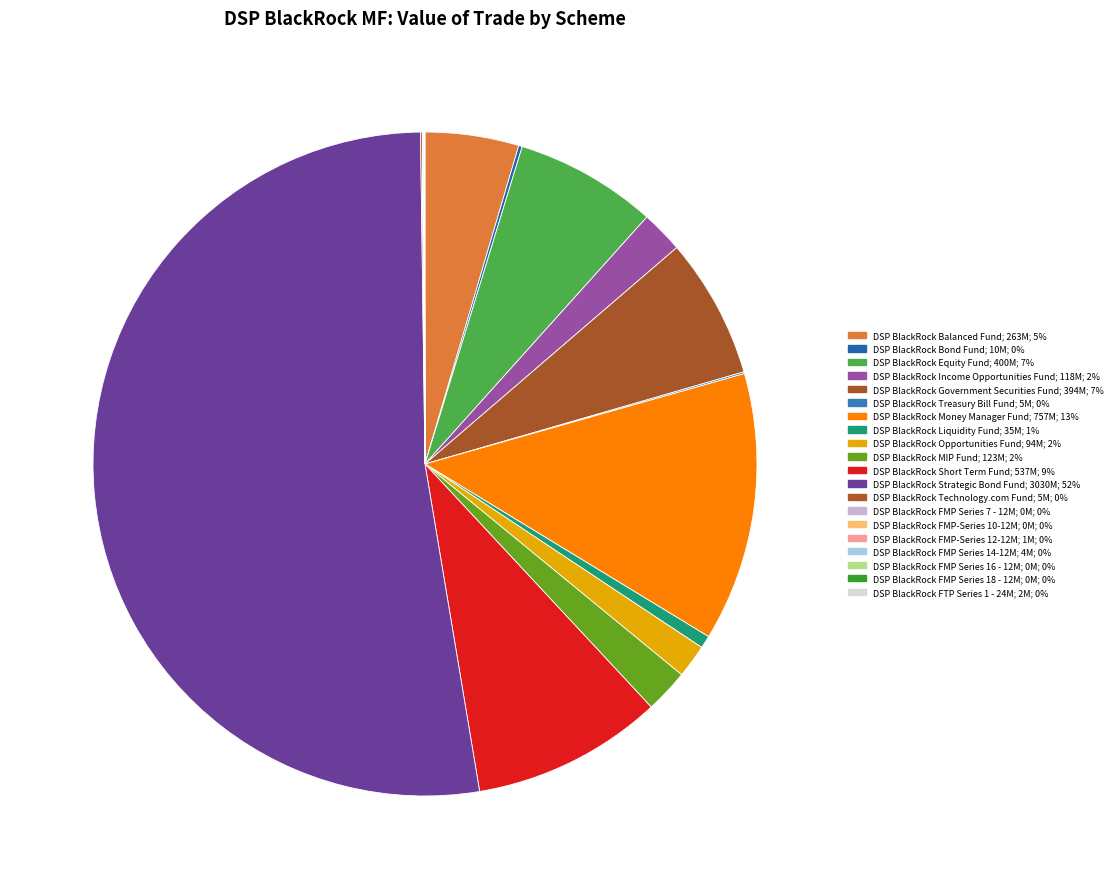

Between DSP BlackRock Treasury Bill Fund and DSP BlackRock Strategic Bond Fund, which is larger?

DSP BlackRock Strategic Bond Fund